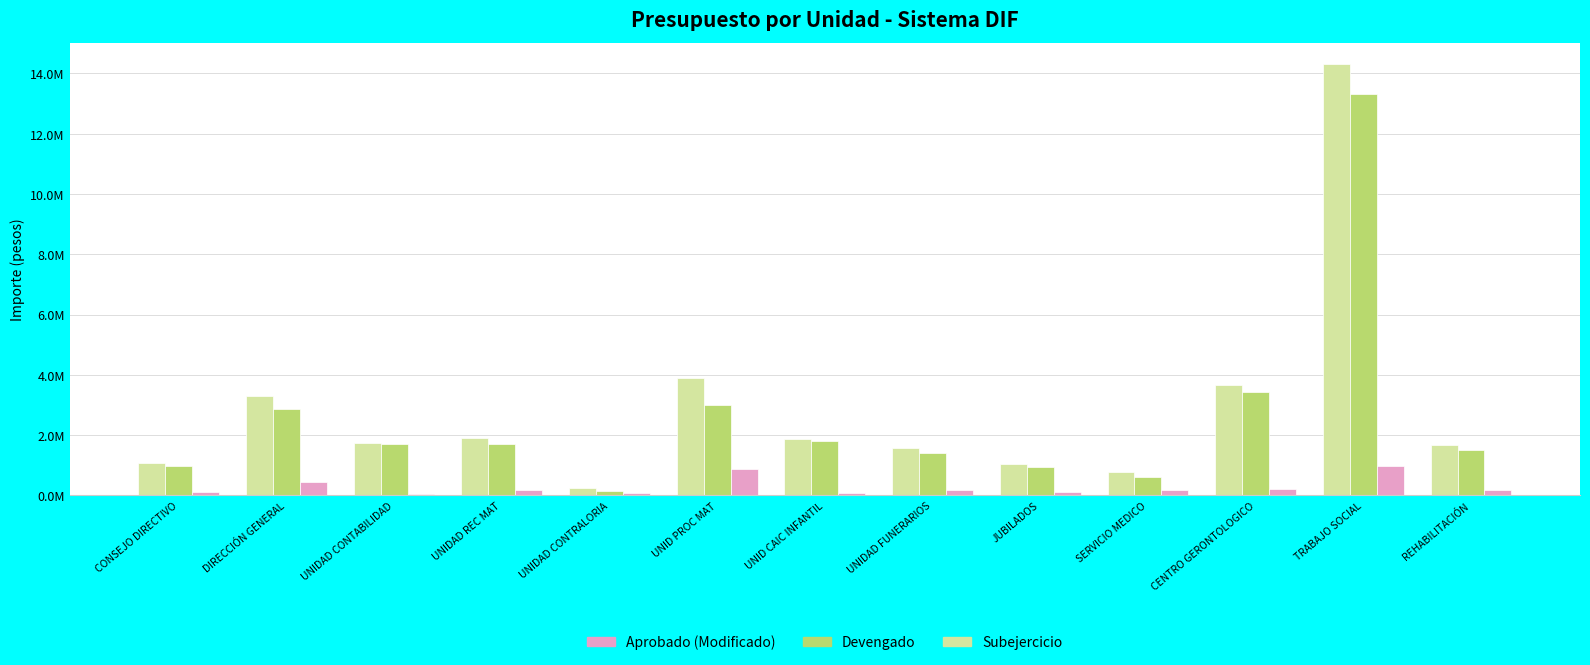

What are all the series names shown in the legend?

Aprobado (Modificado), Devengado, Subejercicio